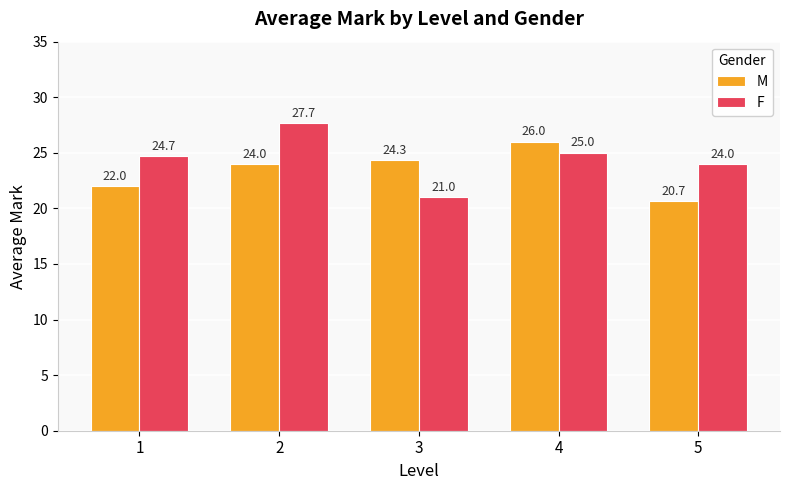

What is the minimum value for M?

20.7